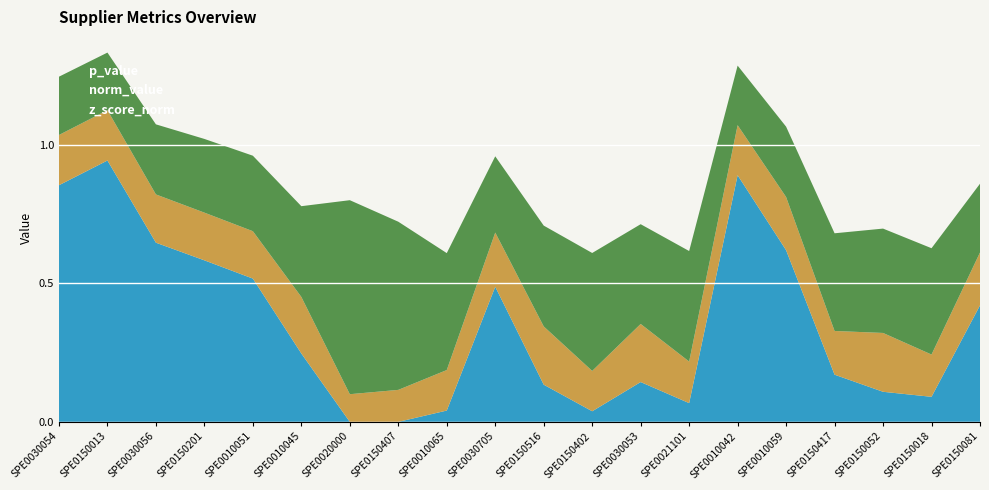

What are all the series names shown in the legend?

p_value, norm_value, z_score_norm